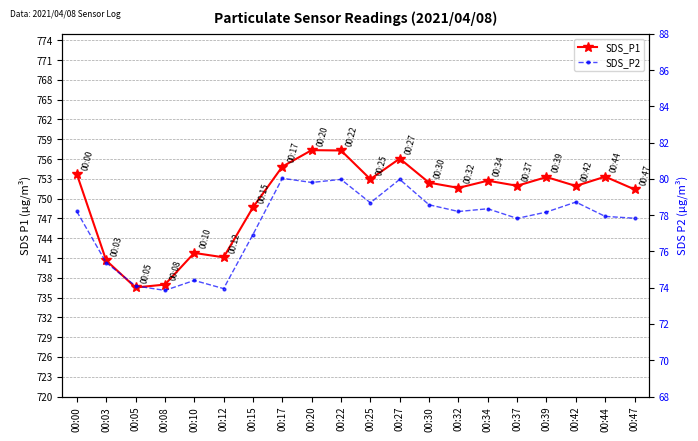

What is the total value across all series at 00:25?

831.6